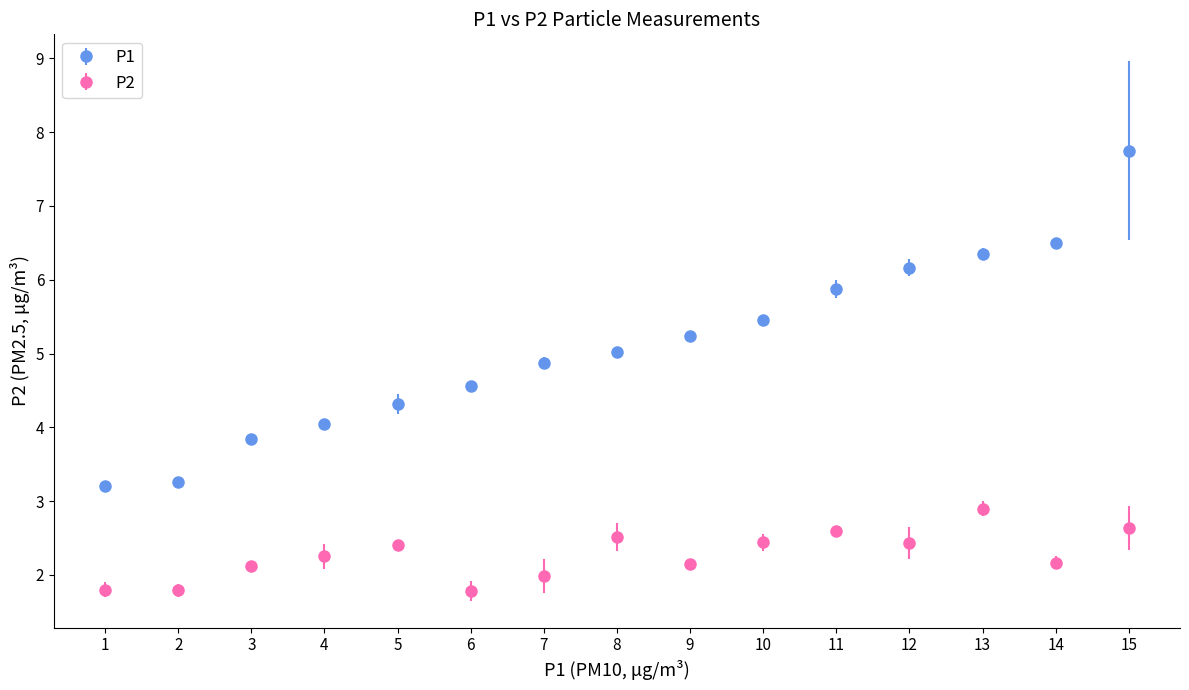

Which series has the largest range (max minus min)?

P1